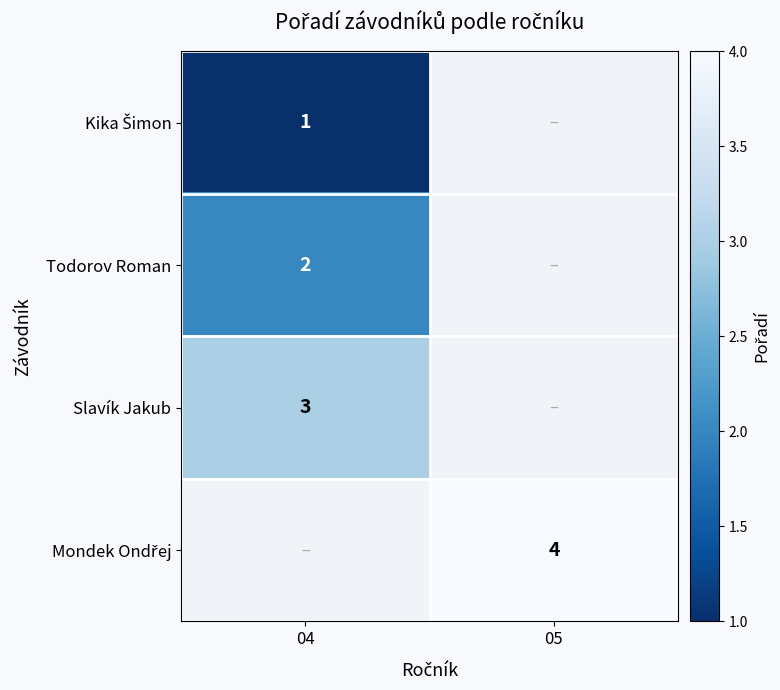

Between 04 and 05, which is larger?

05